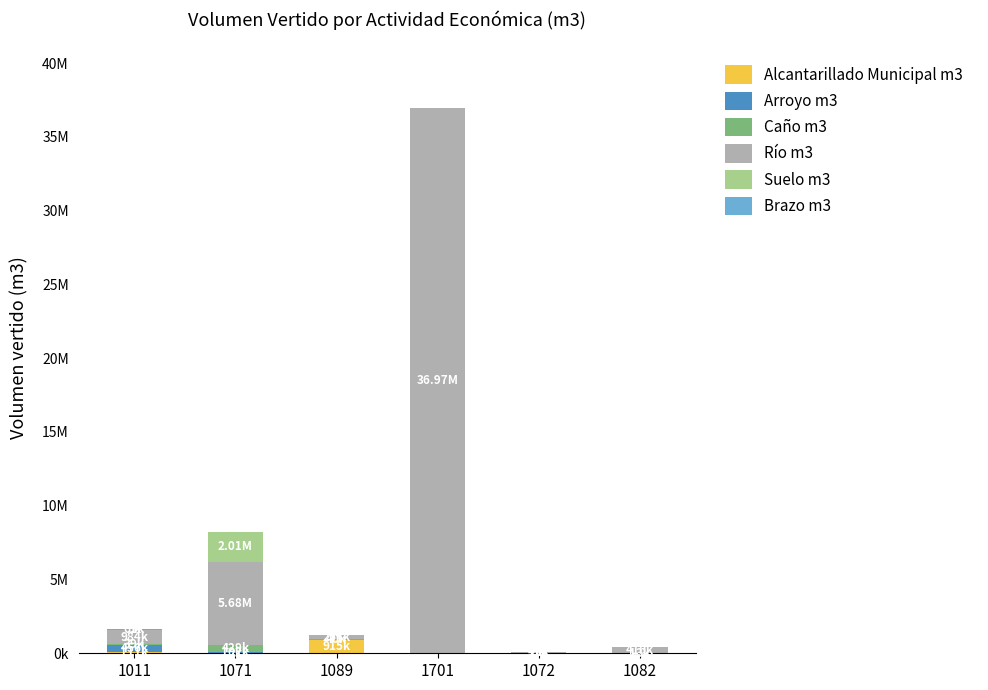

Are the bars horizontal?

No